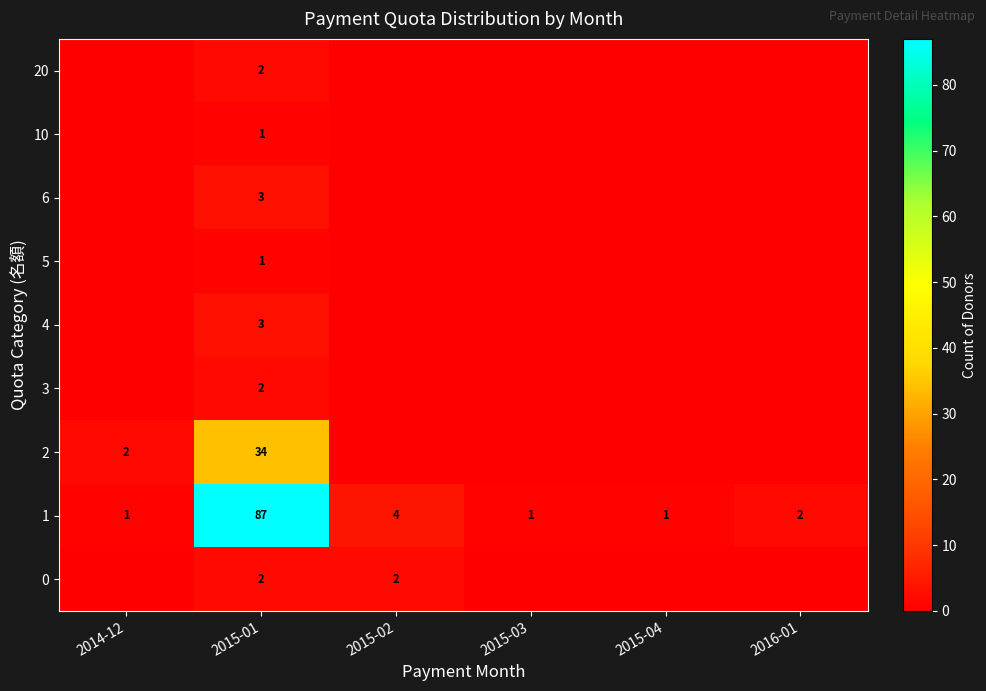

Where is 1 nearest to the value 44?

2015-02